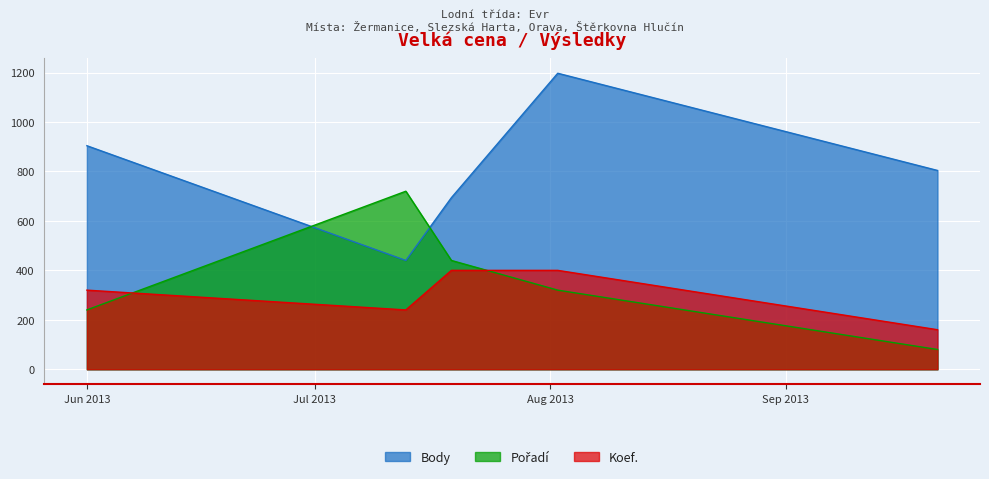

At 2013-07-13, list the series in order from smallest to largest.

Koef., Body, Pořadí